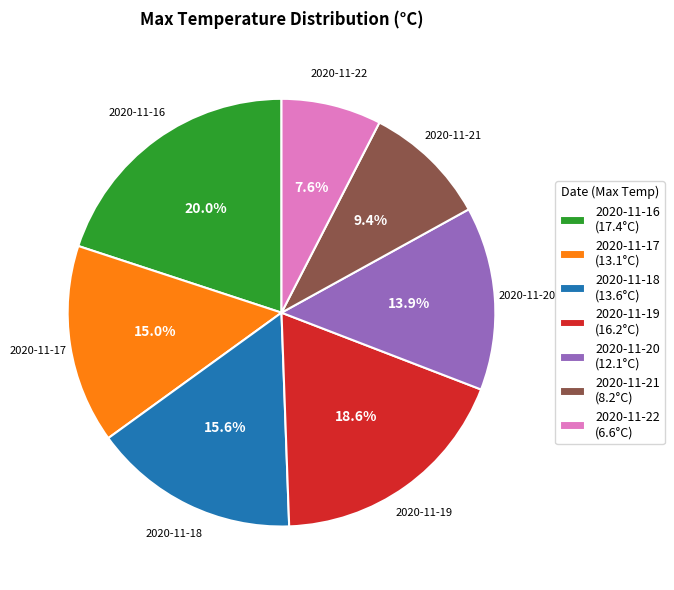

What is the largest slice in the pie chart?

2020-11-16